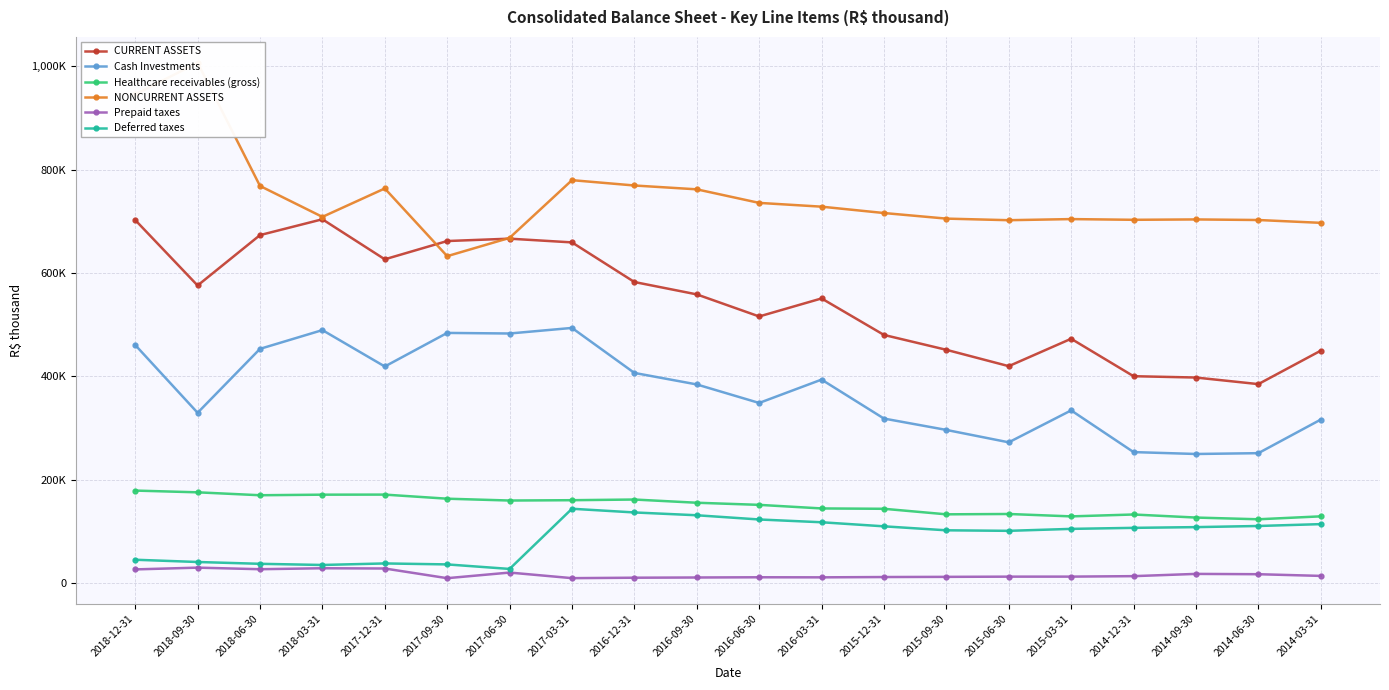

The Deferred taxes series shows 122672 at 2016-06-30. True or false?

True